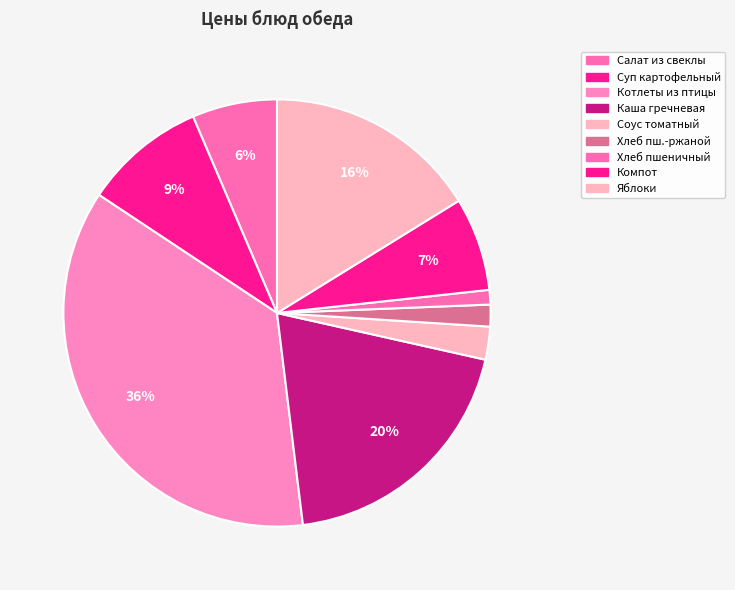

Count the number of slices in the pie.

9